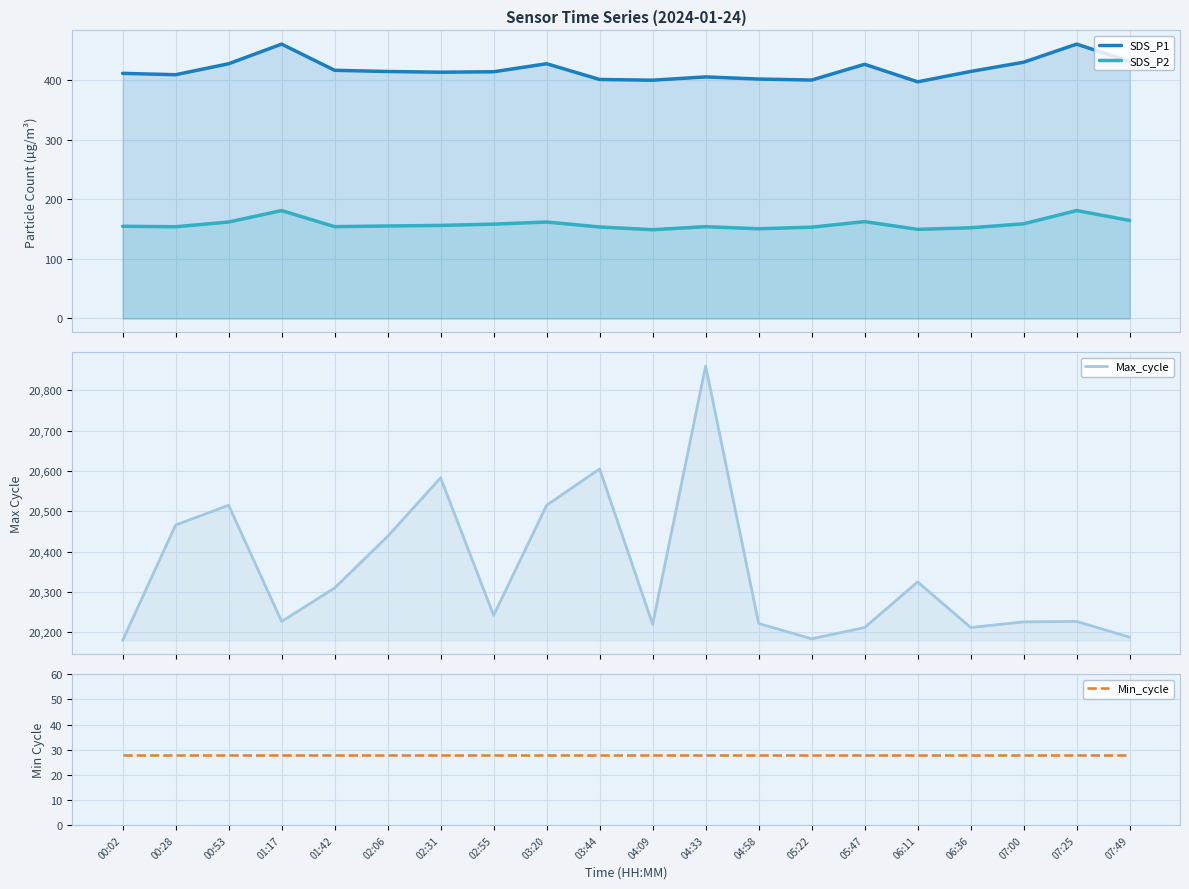

At which label is Max_cycle closest to 20520?

00:53